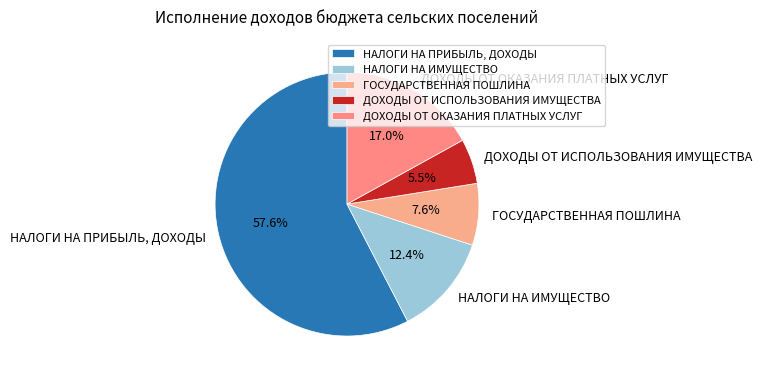

Combined, what portion of the pie is ДОХОДЫ ОТ ОКАЗАНИЯ ПЛАТНЫХ УСЛУГ and ДОХОДЫ ОТ ИСПОЛЬЗОВАНИЯ ИМУЩЕСТВА?

22.5%